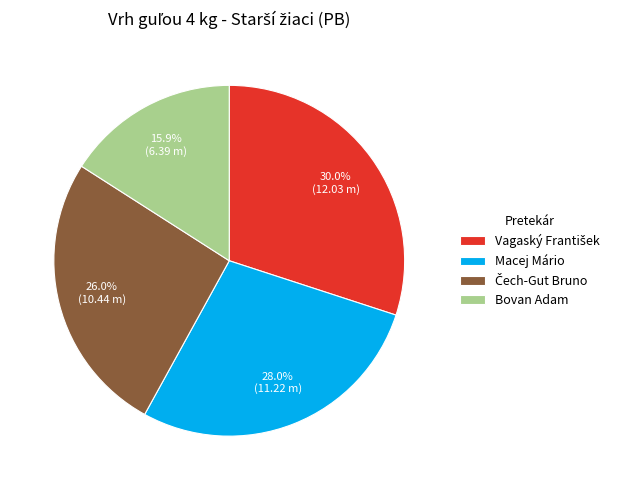

Count the number of slices in the pie.

4